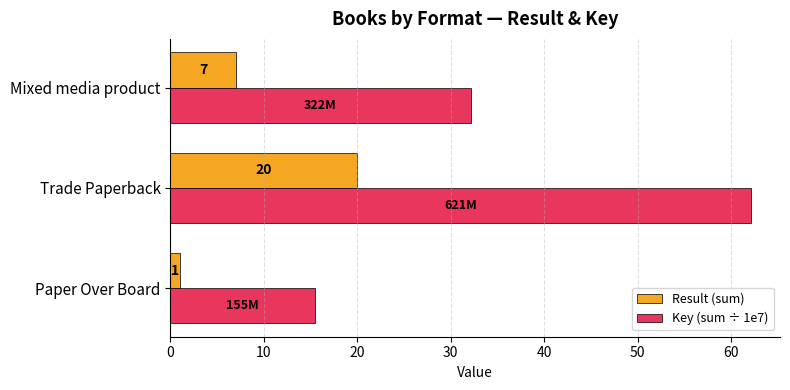

What is the average value of the Result (sum) series?

9.3